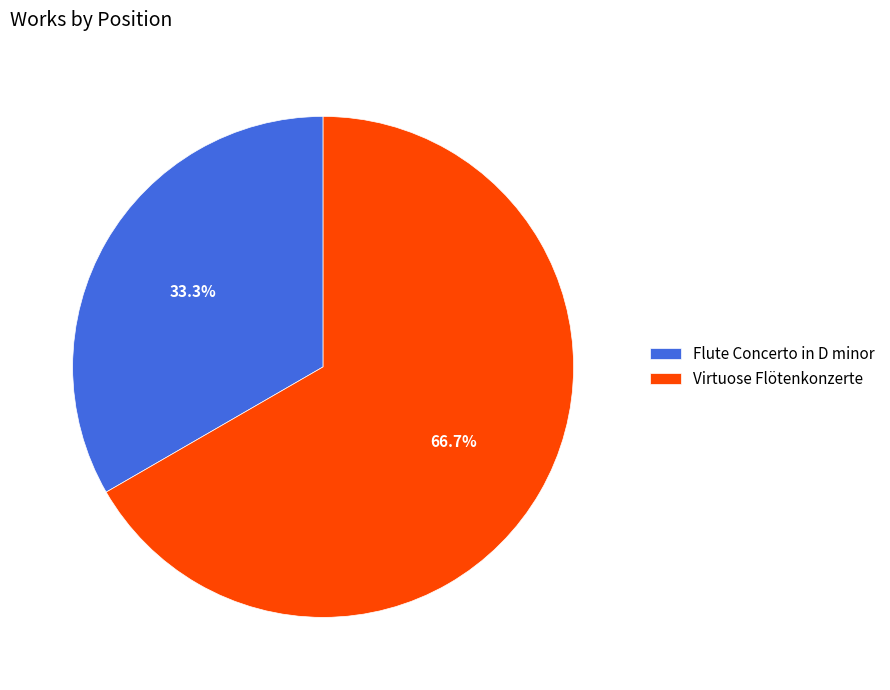

Rank the categories by value from lowest to highest.

Flute Concerto in D minor, Virtuose Flötenkonzerte